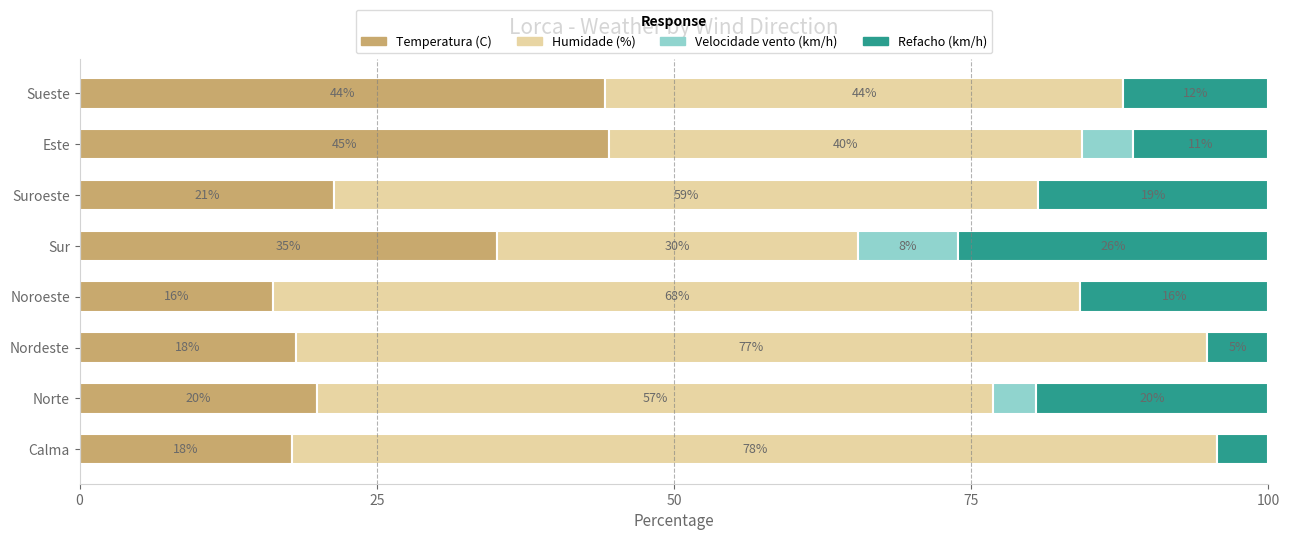

What are all the series names shown in the legend?

Temperatura (C), Humidade (%), Velocidade vento (km/h), Refacho (km/h)